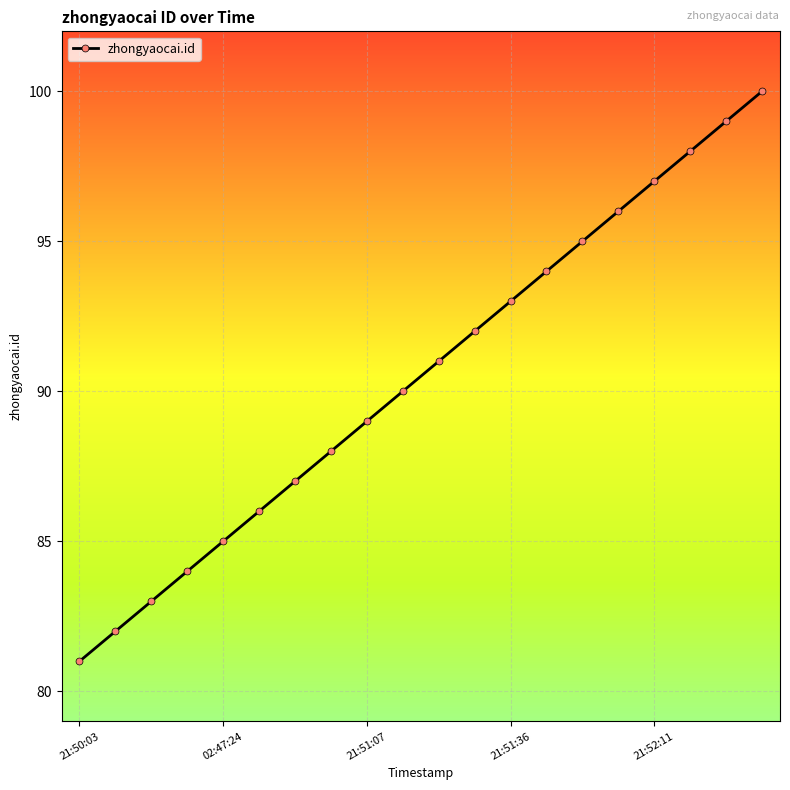

What is the value of the 8th point from the left?

88